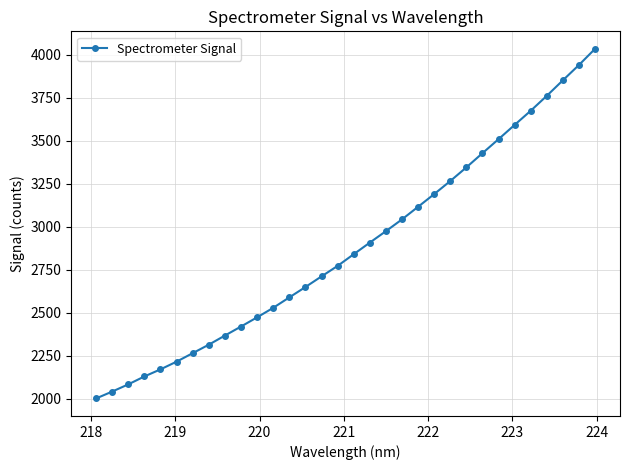

What is the minimum value shown in the chart?

2002.8